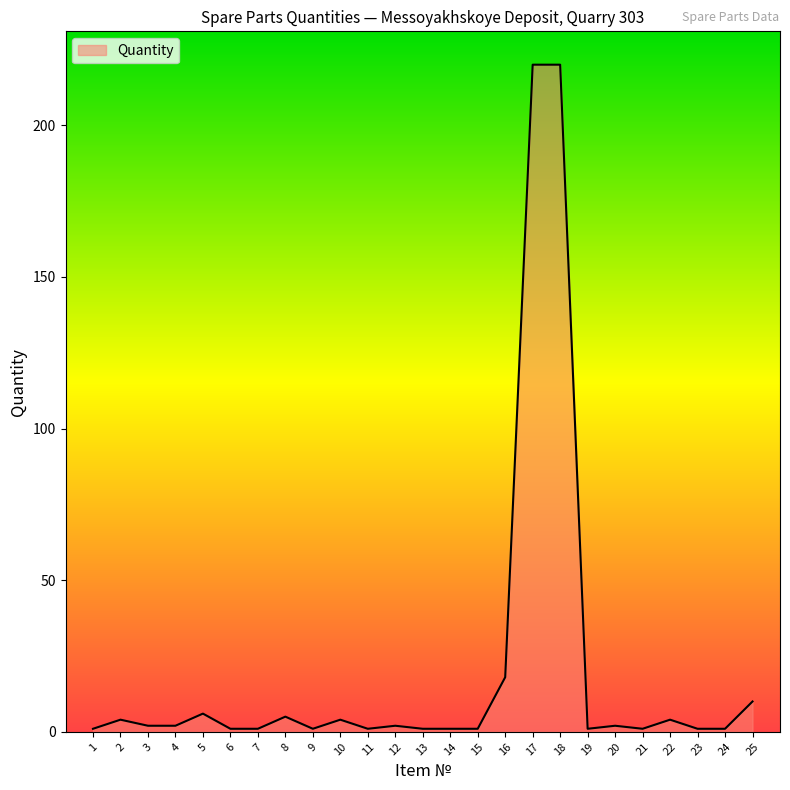

True or false: there are more than 1 points higher than both neighbors.

True